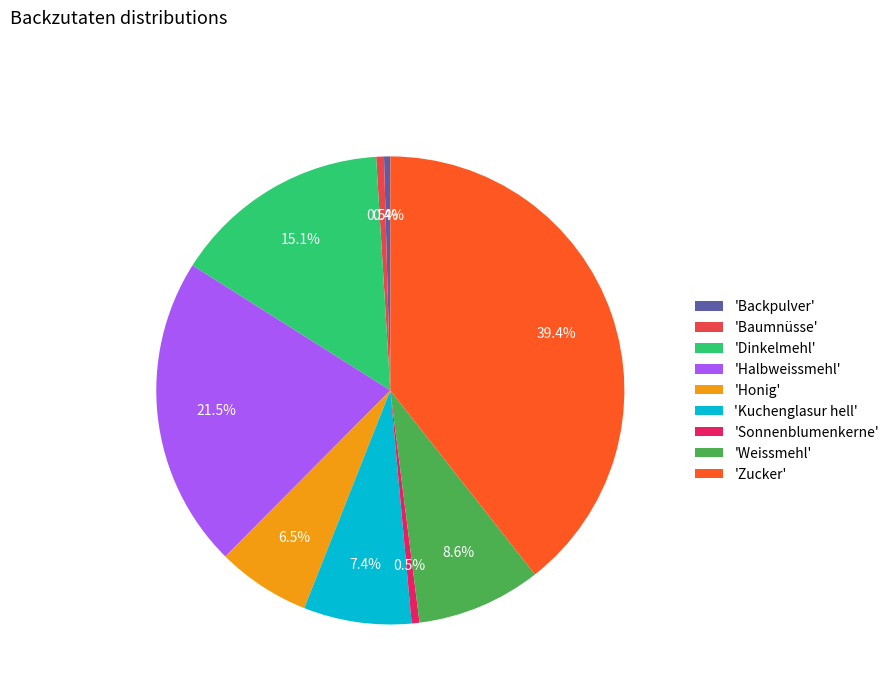

Count the number of slices in the pie.

9